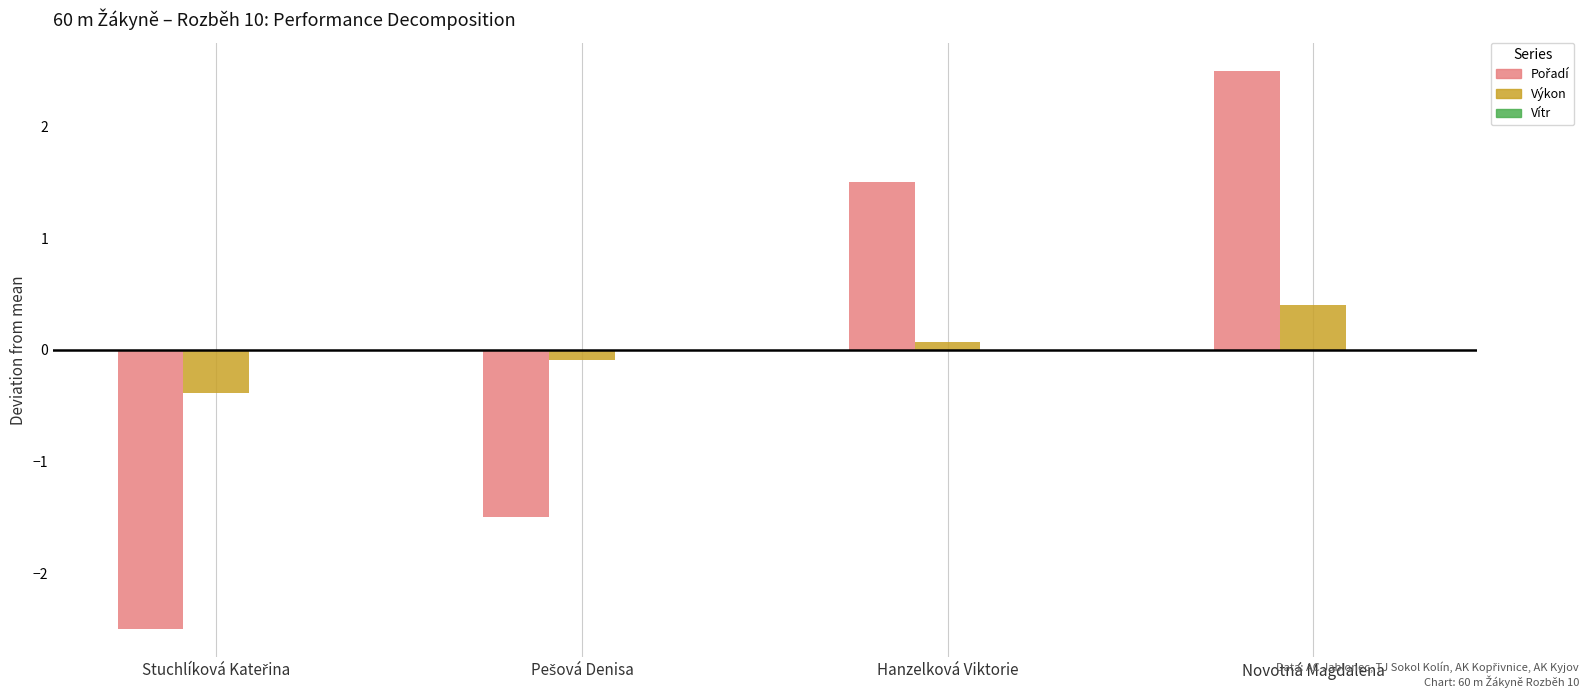

How many distinct data groups are displayed?

2